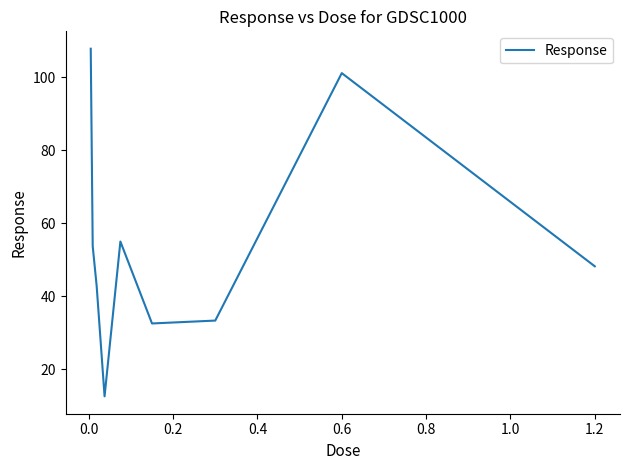

What is the maximum value shown in the chart?

107.8